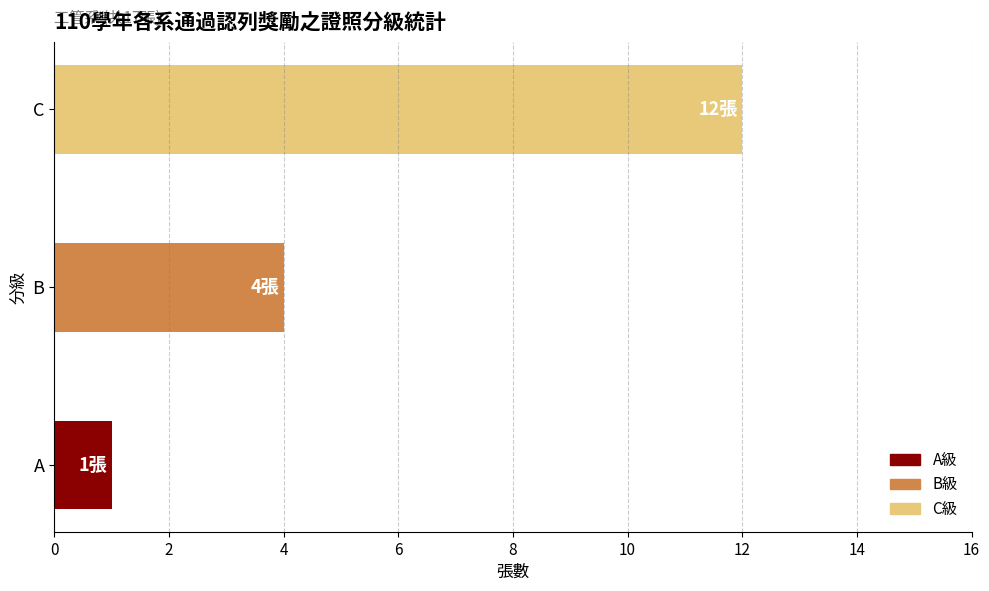

What is the smallest value displayed?

1